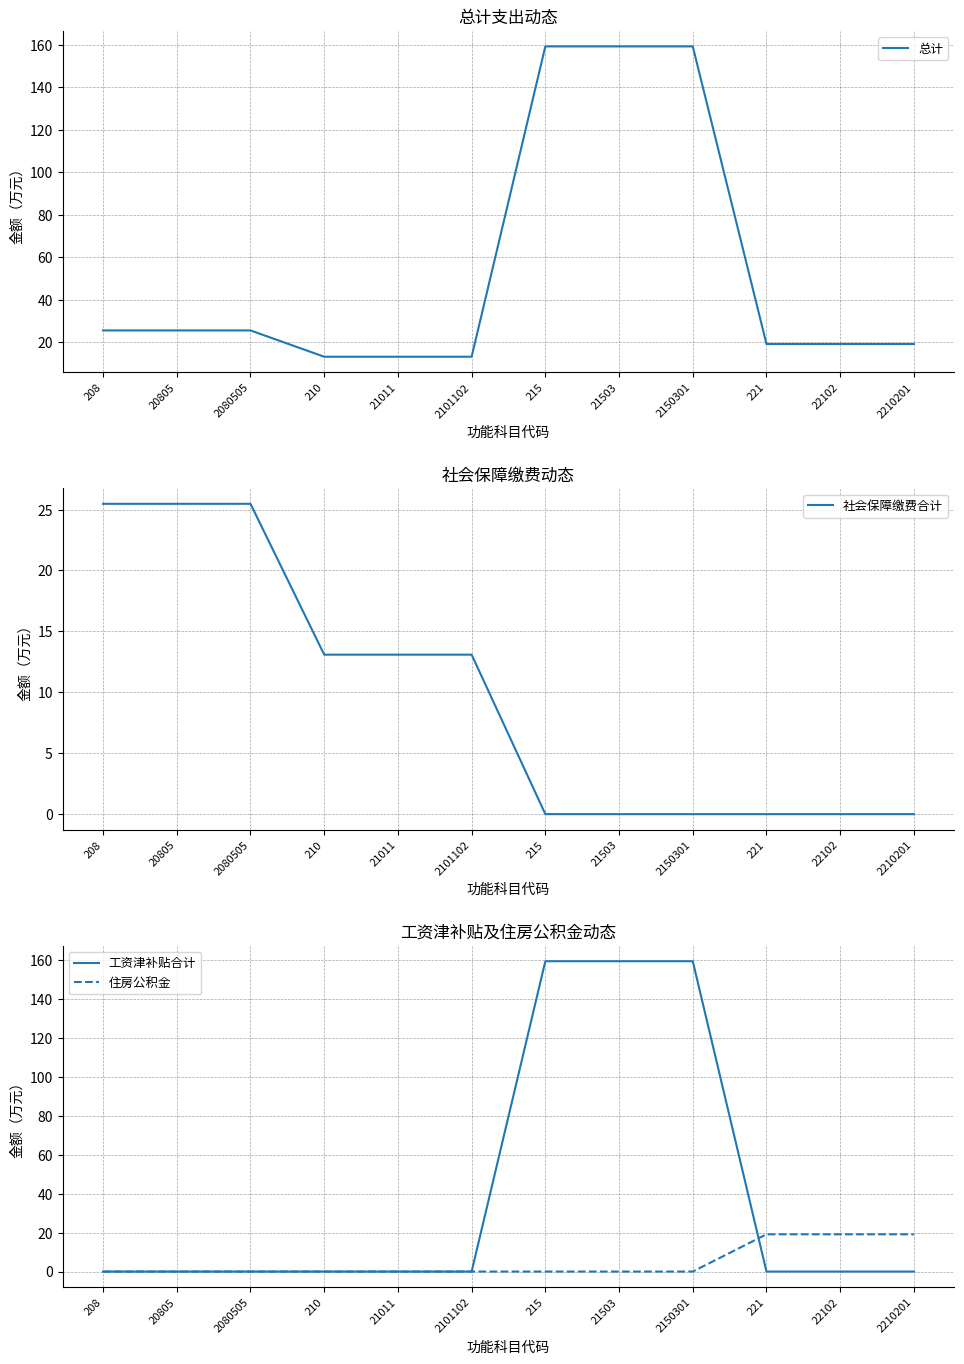

At which label does 总计 first exceed 25?

208